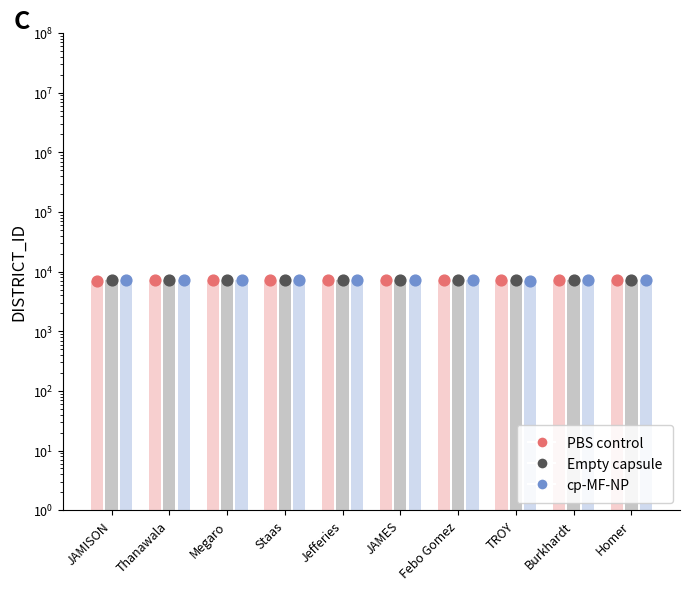

What are all the series names shown in the legend?

PBS control, Empty capsule, cp-MF-NP